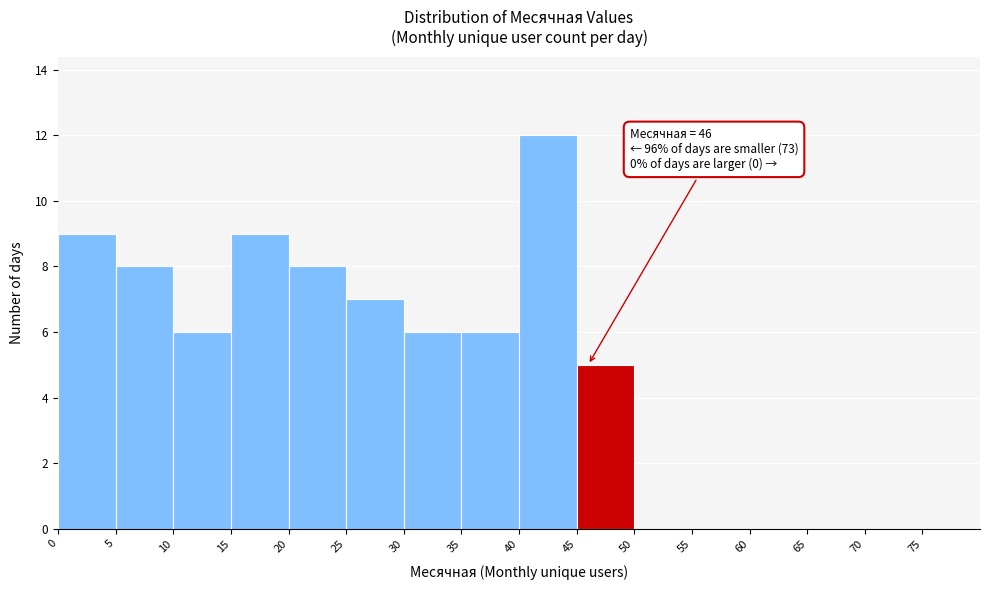

Which range on the x-axis has the tallest bar?

40 to 45